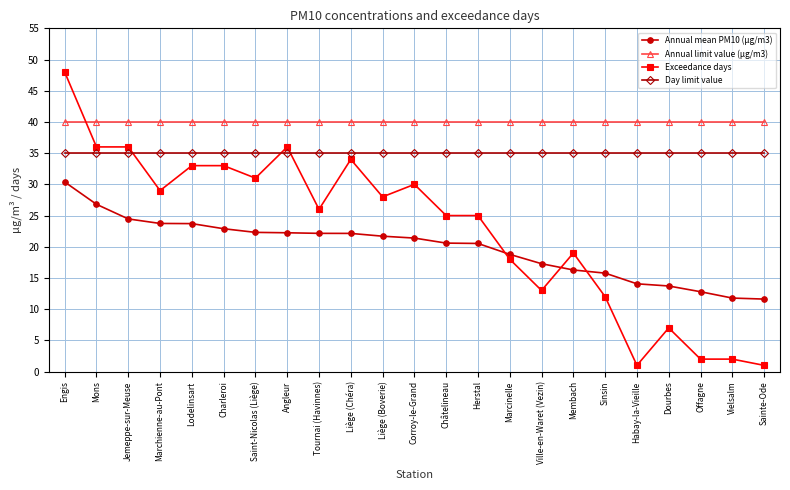

What is the average value of the Annual mean PM10 (µg/m3) series?

19.9